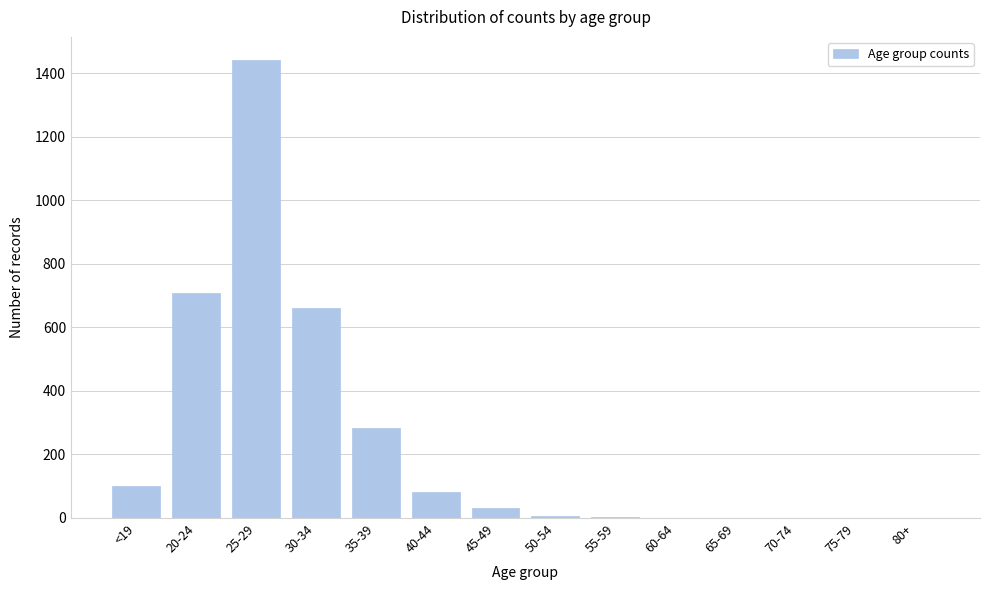

The value at 75-79 is -564. True or false?

False